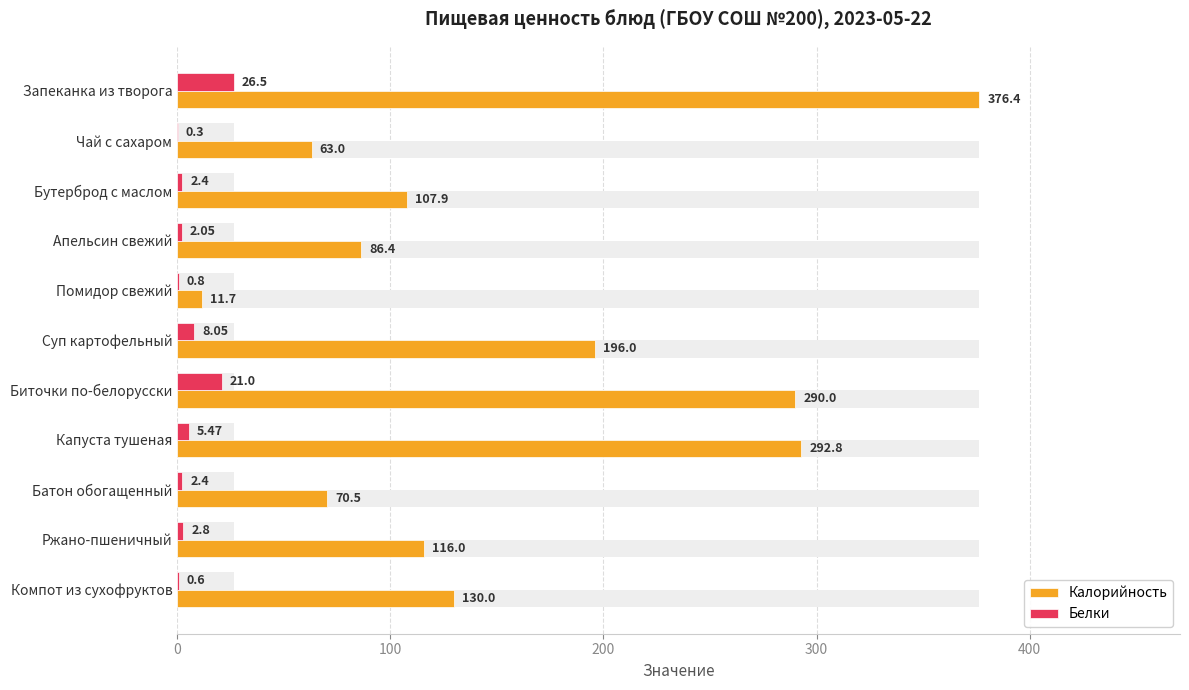

What position from the left is Чай с сахаром?

2